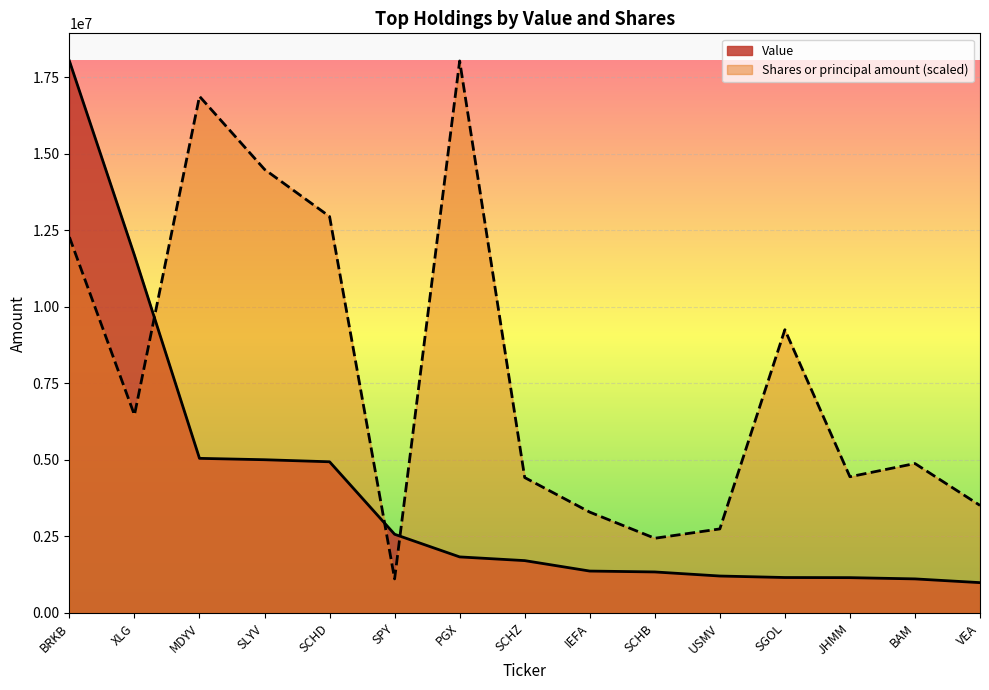

Which label corresponds to the smallest value in the chart?

VEA